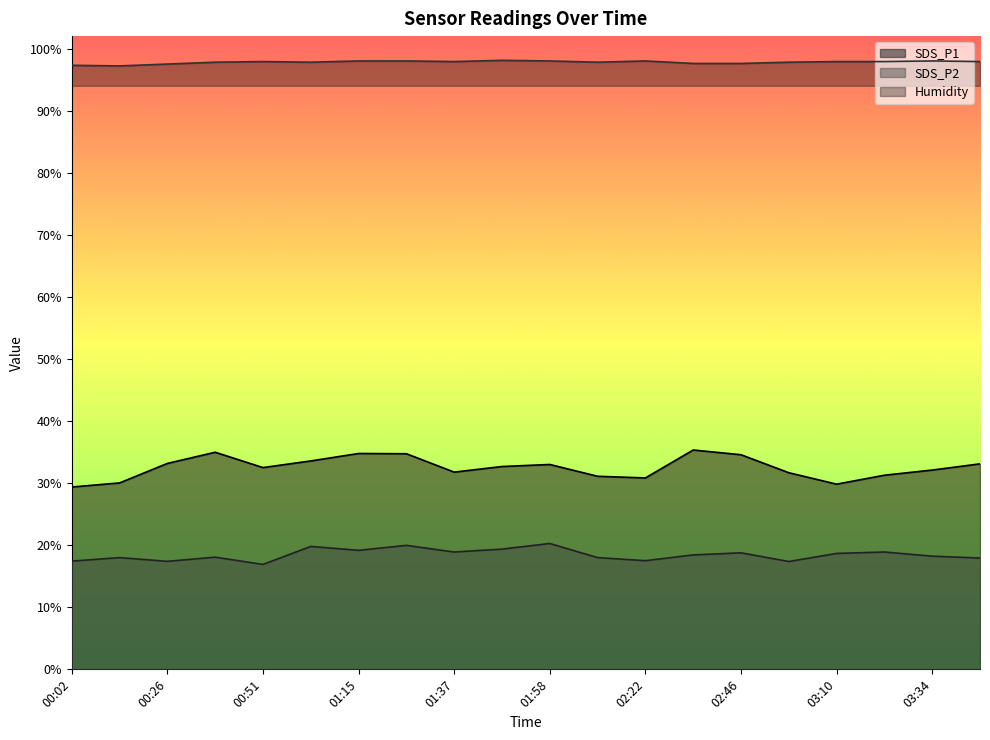

Between 01:47 and 02:46, which is larger?

02:46